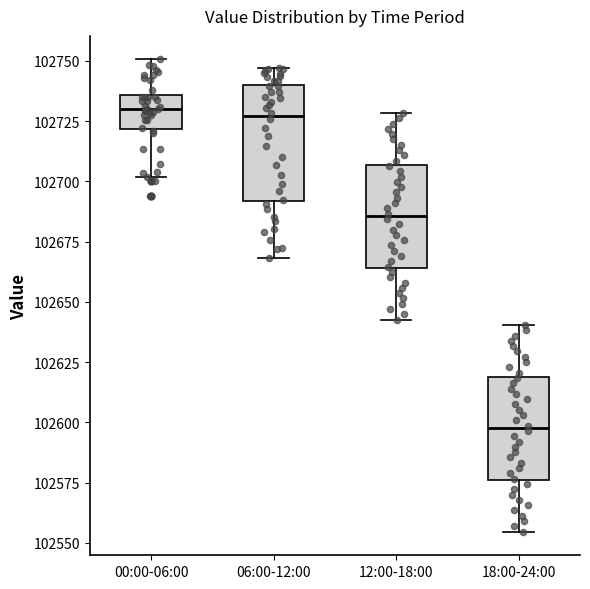

Reading left to right, read every box against the y-axis: the position of its median line, the range the box covers, and the ends of its whiskers. The values are not printed on the chart, so give them approximately, as read against the axis.

00:00-06:00: median 102730, box 102720 to 102735, whiskers 102700 to 102750
06:00-12:00: median 102725, box 102690 to 102740, whiskers 102670 to 102745
12:00-18:00: median 102685, box 102665 to 102705, whiskers 102645 to 102730
18:00-24:00: median 102600, box 102575 to 102620, whiskers 102555 to 102640